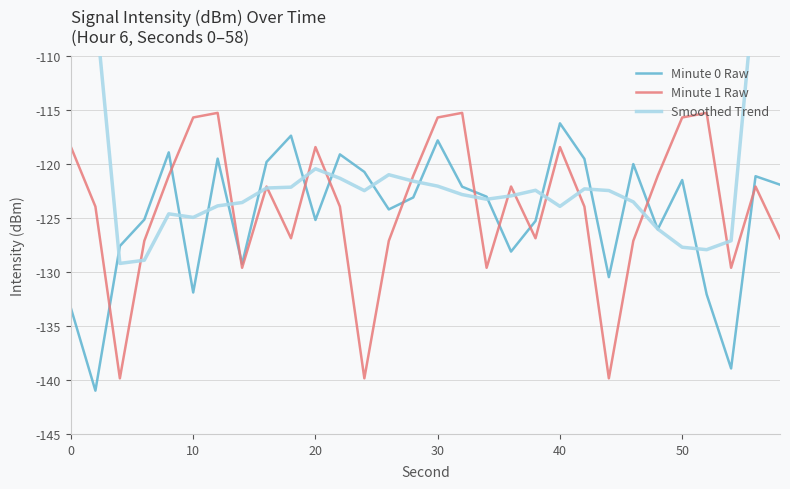

What is the maximum value for Minute 0 Raw?

-116.3